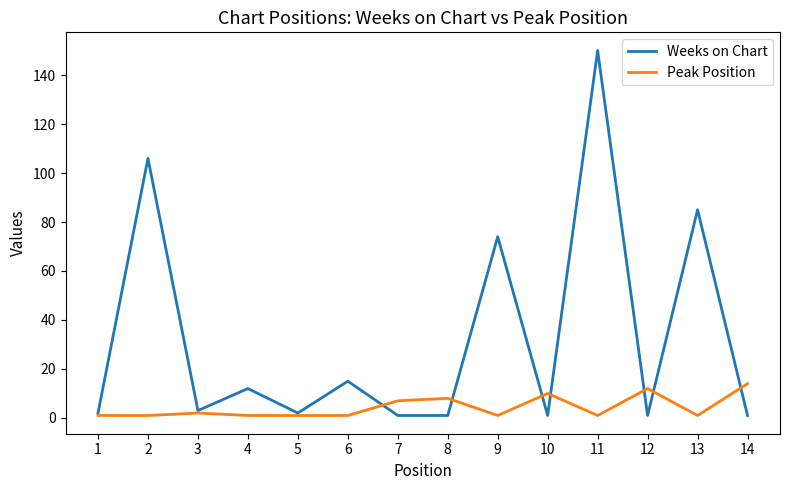

Where does the Weeks on Chart series first go above 3?

2